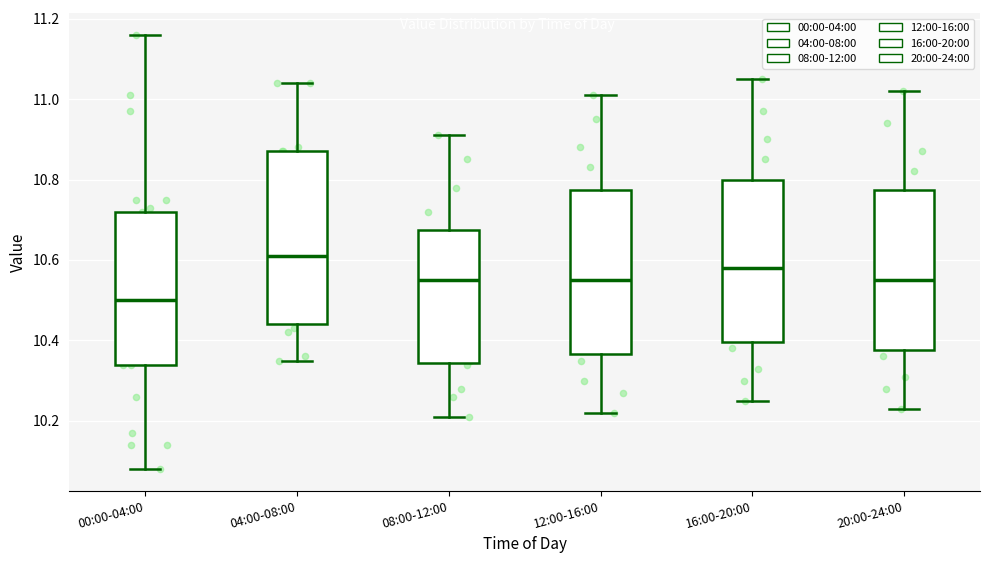

Reading left to right, read every box against the y-axis: the position of its median line, the range the box covers, and the ends of its whiskers. The values are not printed on the chart, so give them approximately, as read against the axis.

00:00-04:00: median 10.50, box 10.34 to 10.72, whiskers 10.08 to 11.16
04:00-08:00: median 10.62, box 10.44 to 10.88, whiskers 10.36 to 11.04
08:00-12:00: median 10.56, box 10.34 to 10.68, whiskers 10.22 to 10.92
12:00-16:00: median 10.56, box 10.36 to 10.78, whiskers 10.22 to 11.02
16:00-20:00: median 10.58, box 10.40 to 10.80, whiskers 10.26 to 11.06
20:00-24:00: median 10.56, box 10.38 to 10.78, whiskers 10.24 to 11.02